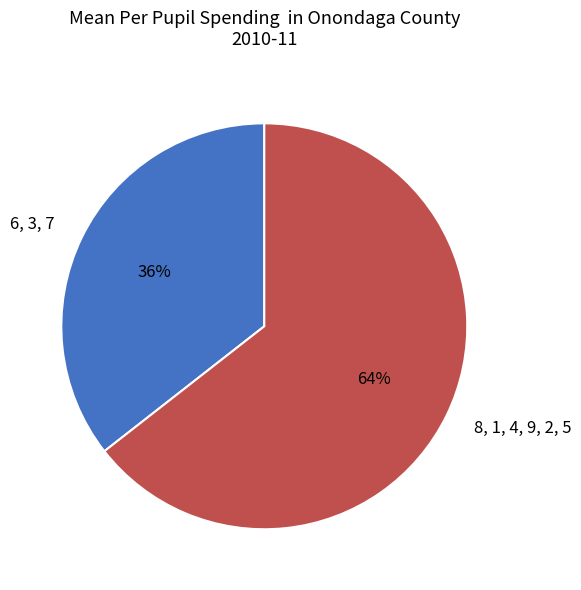

To the nearest percent, what is the average slice percentage?

50%